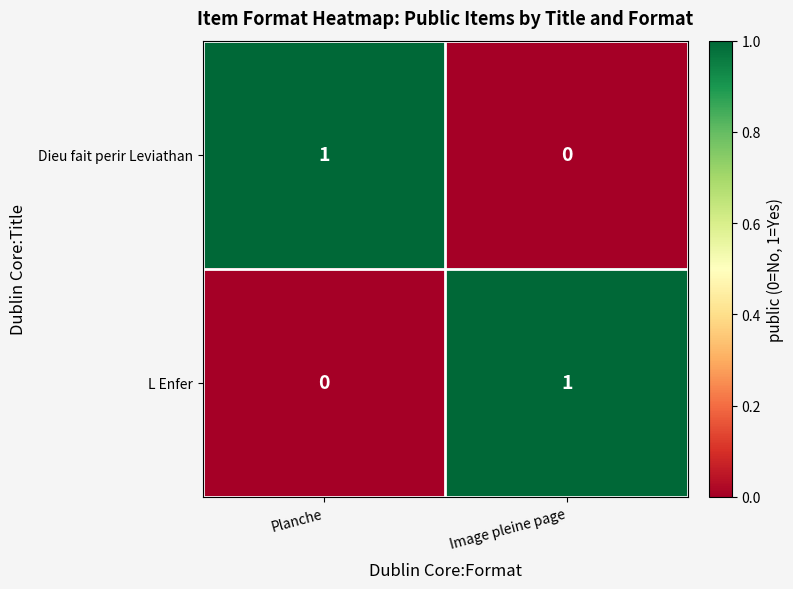

How many series are shown in this chart?

2